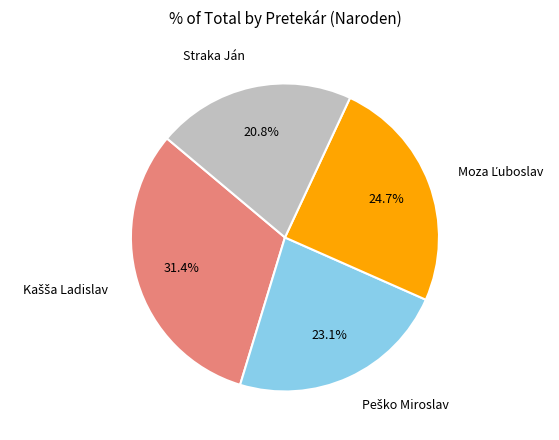

Count the number of slices in the pie.

4